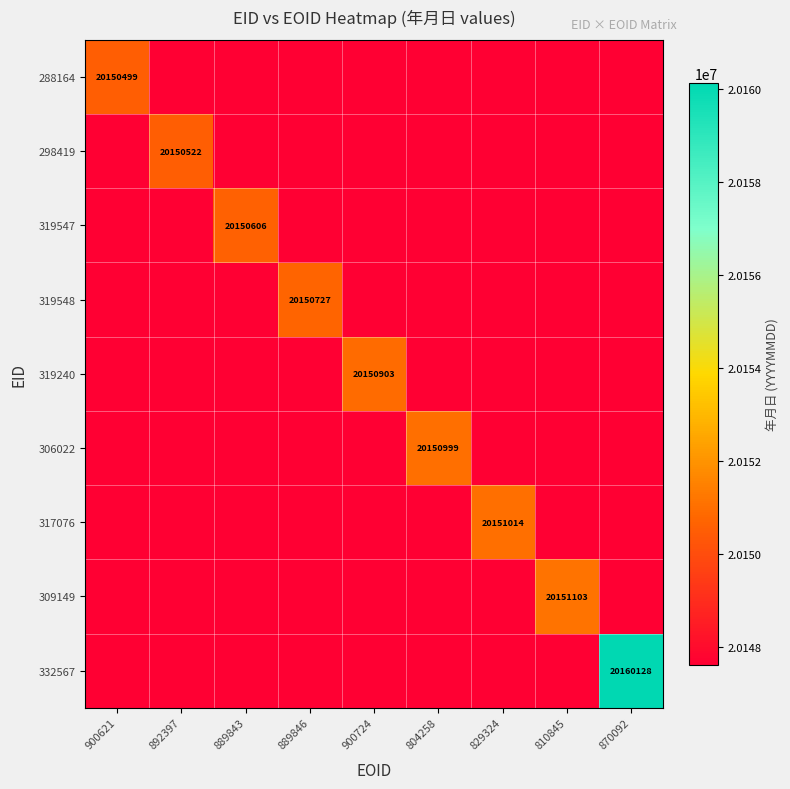

Read the 319547 value at 900724.

20147610.3